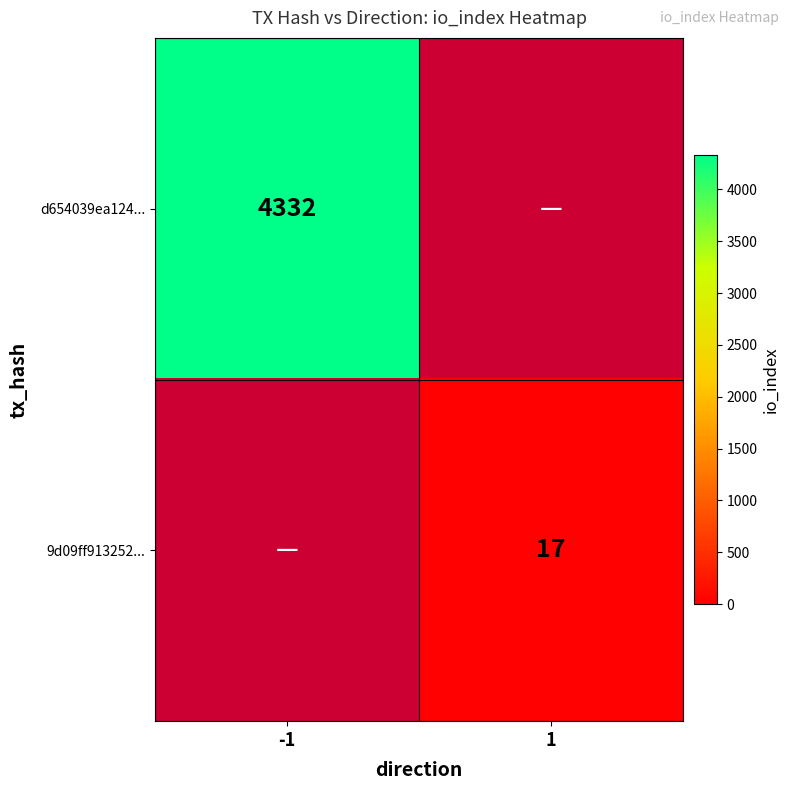

At how many categories does at least one series exceed 3887?

1